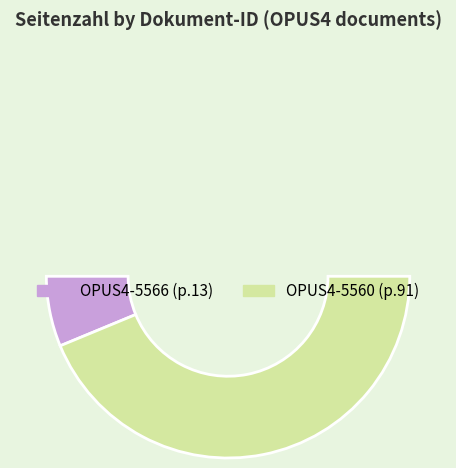

How many segments does this pie chart have?

2